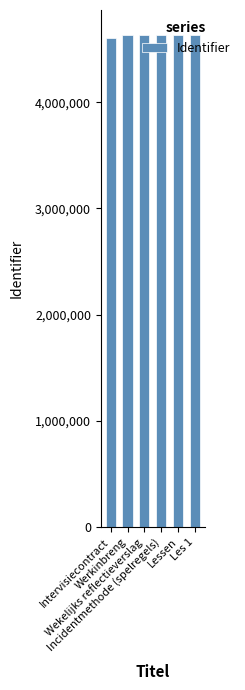

What is the average value?

4629735